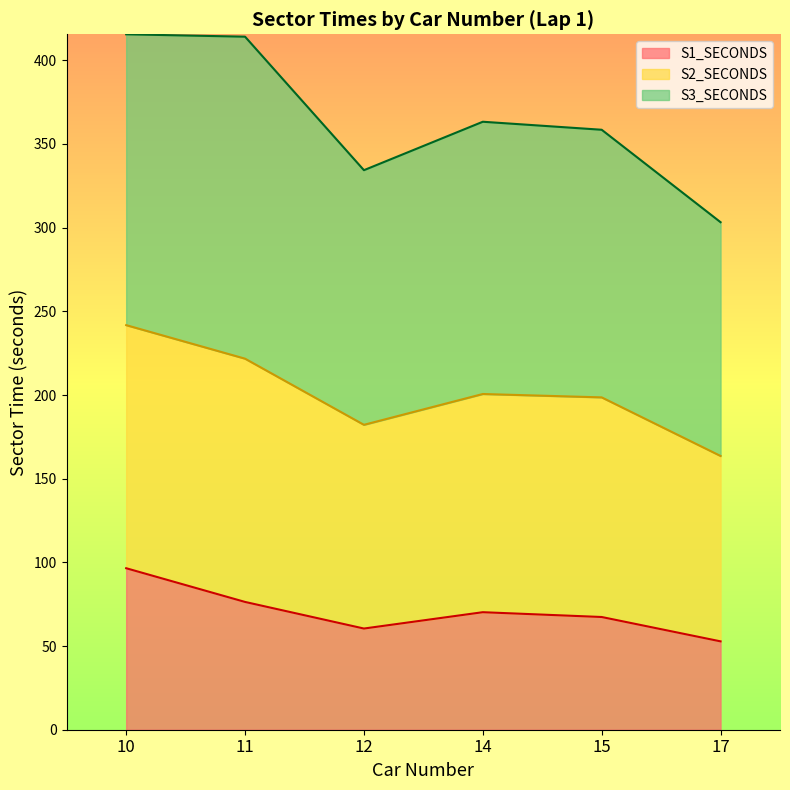

True or false: S2_SECONDS and S1_SECONDS cross at least once.

False